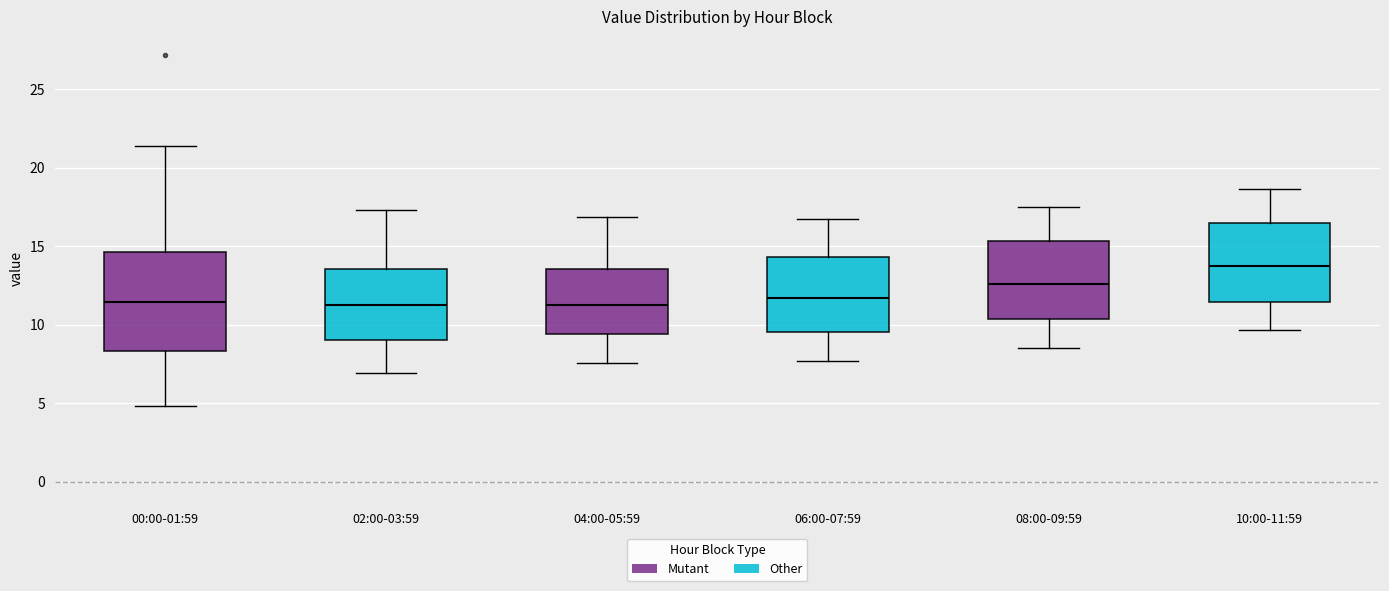

Reading left to right, transcribe this box plot: for each box, give where its median line is, the range the box spans, and where its two whiskers end, as read against the y-axis. The values are not printed on the chart, so give them approximately, as read against the axis.

00:00-01:59: median 11.5, box 8.5 to 14.5, whiskers 5.0 to 21.5
02:00-03:59: median 11.5, box 9.0 to 13.5, whiskers 7.0 to 17.5
04:00-05:59: median 11.0, box 9.5 to 13.5, whiskers 7.5 to 17.0
06:00-07:59: median 11.5, box 9.5 to 14.5, whiskers 7.5 to 16.5
08:00-09:59: median 12.5, box 10.5 to 15.5, whiskers 8.5 to 17.5
10:00-11:59: median 13.5, box 11.5 to 16.5, whiskers 9.5 to 18.5